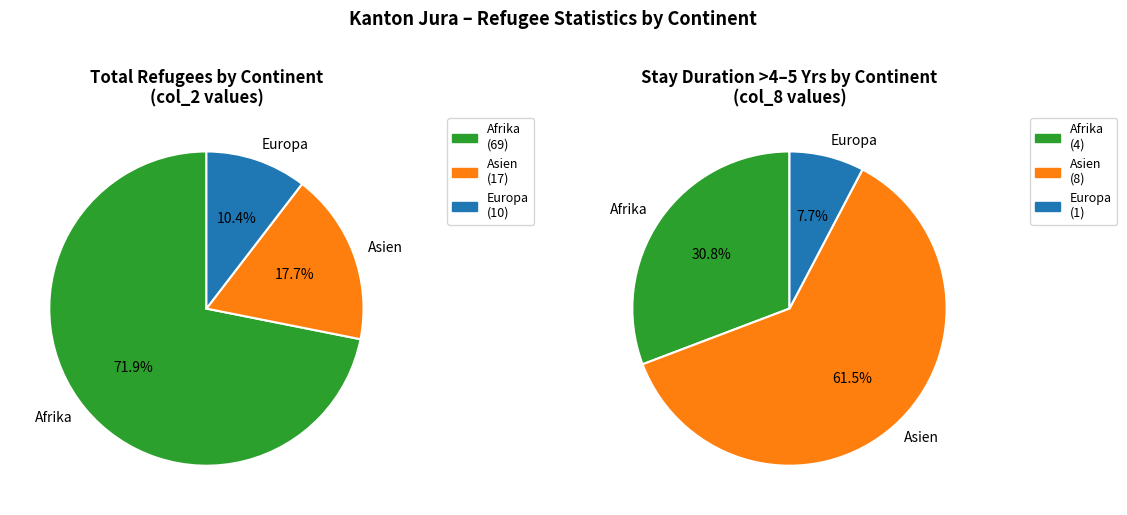

What is the largest slice in the pie chart?

Asien